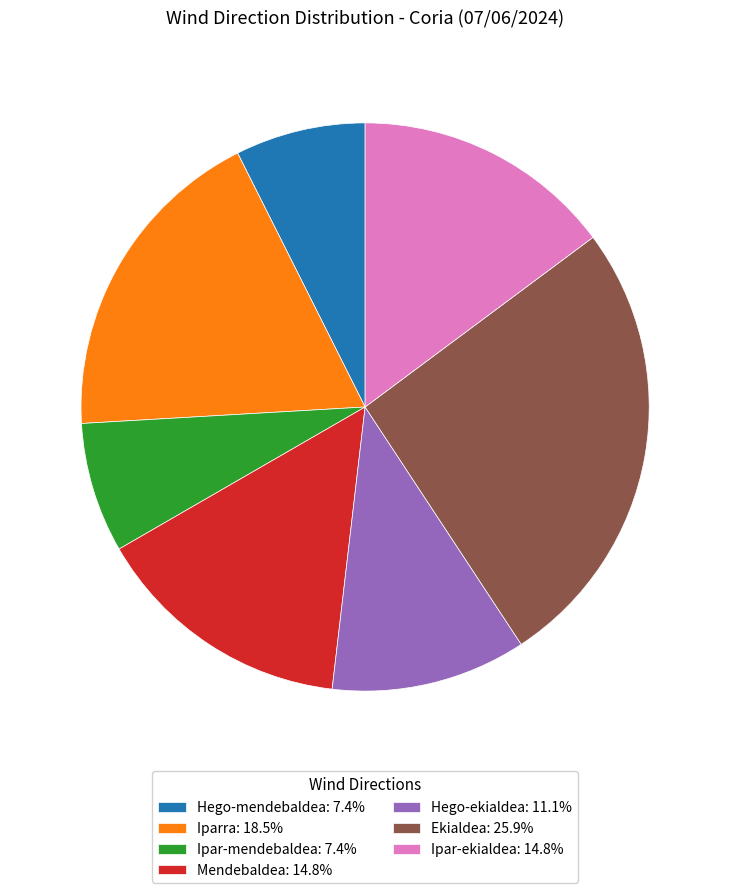

Does Ipar-mendebaldea represent more than half of the total?

No